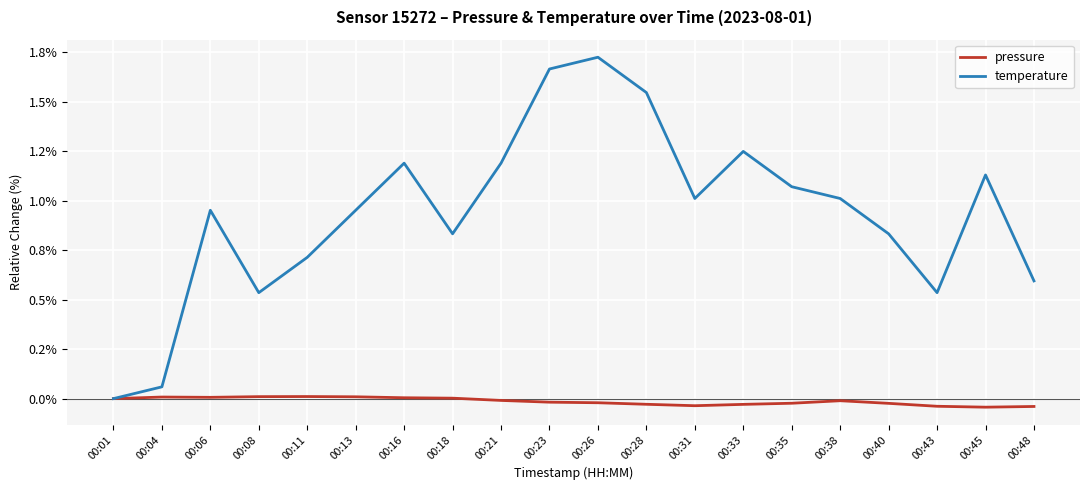

Reading left to right, what are all the values shown in this chart?

pressure: 00:01=0.0	00:04=0.0	00:06=0.0	00:08=0.0	00:11=0.0	00:13=0.0	00:16=0.0	00:18=0.0	00:21=-0.0	00:23=-0.0	00:26=-0.0	00:28=-0.0	00:31=-0.0	00:33=-0.0	00:35=-0.0	00:38=-0.0	00:40=-0.0	00:43=-0.0	00:45=-0.0	00:48=-0.0
temperature: 00:01=0.0	00:04=0.1	00:06=1.0	00:08=0.5	00:11=0.7	00:13=1.0	00:16=1.2	00:18=0.8	00:21=1.2	00:23=1.7	00:26=1.7	00:28=1.5	00:31=1.0	00:33=1.2	00:35=1.1	00:38=1.0	00:40=0.8	00:43=0.5	00:45=1.1	00:48=0.6